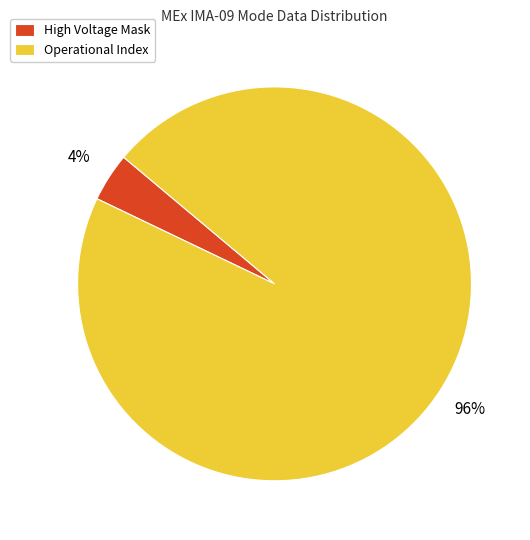

What is the largest slice in the pie chart?

Operational Index